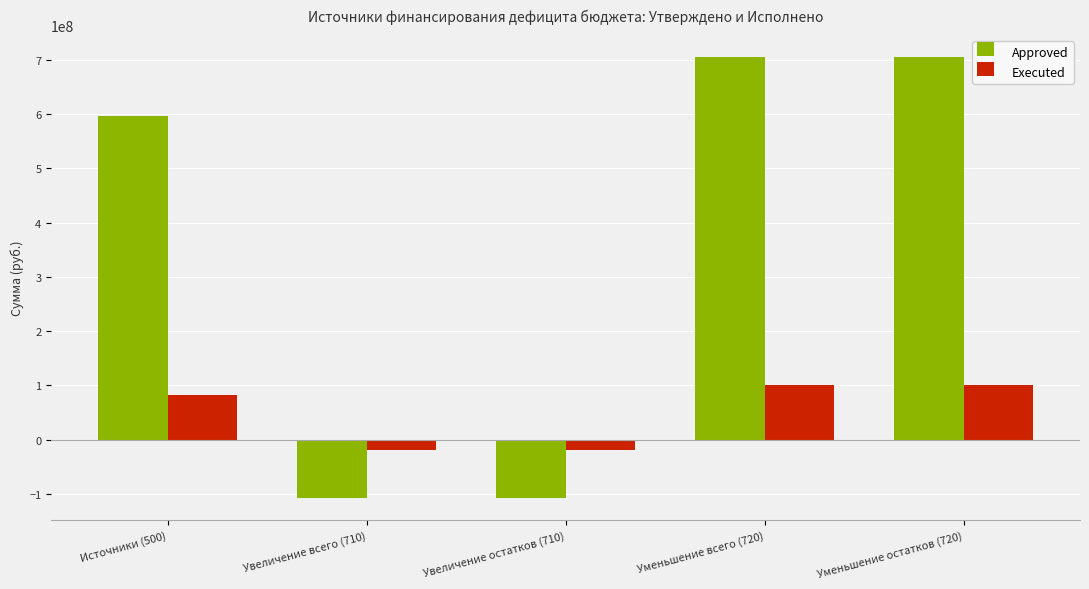

Which series changed the most between Источники (500) and Уменьшение всего (720)?

Approved